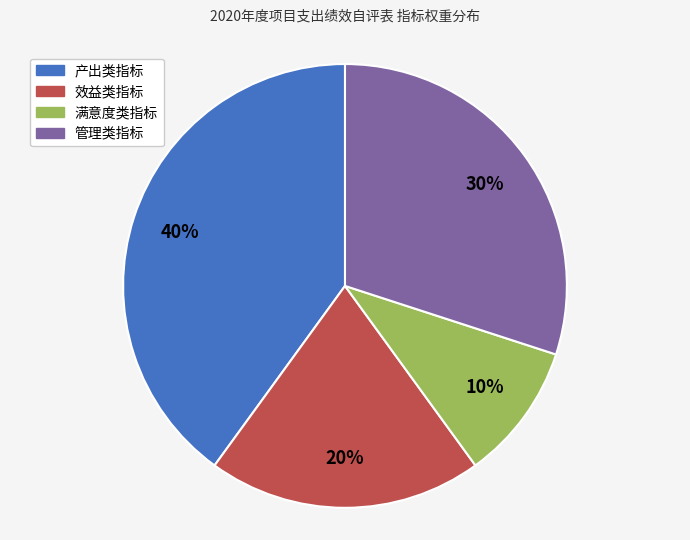

The 效益类指标 slice represents 34% of the pie. True or false?

False